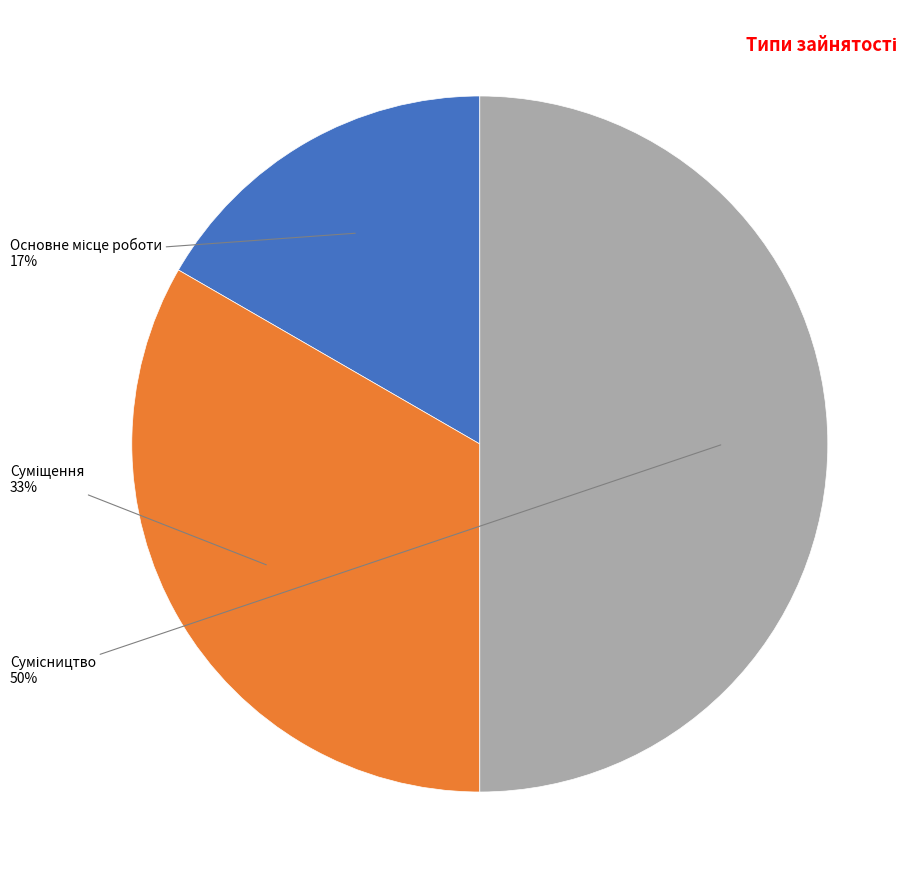

To the nearest percent, what is the difference between the largest and smallest slice percentages?

33%